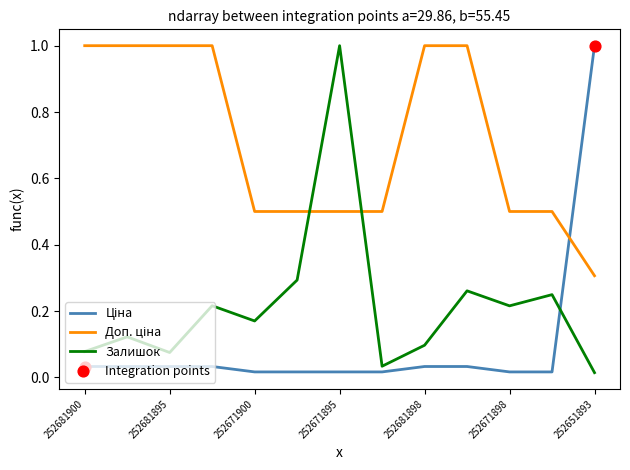

At how many categories does at least one series exceed 0?

13